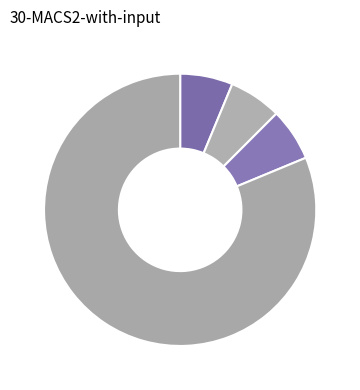

Count the number of slices in the pie.

4